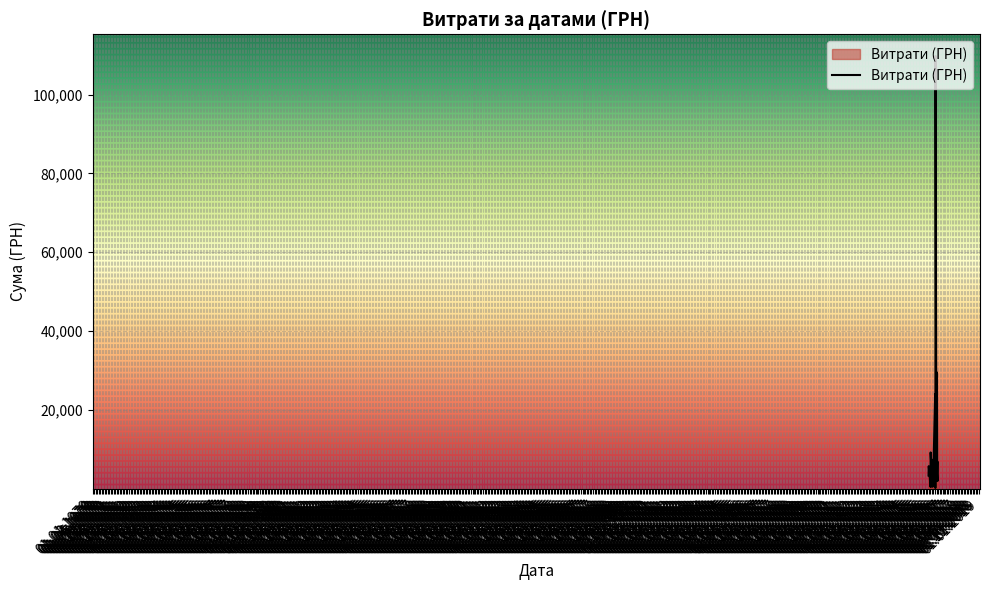

What is the difference between the maximum and minimum values?

109722.0